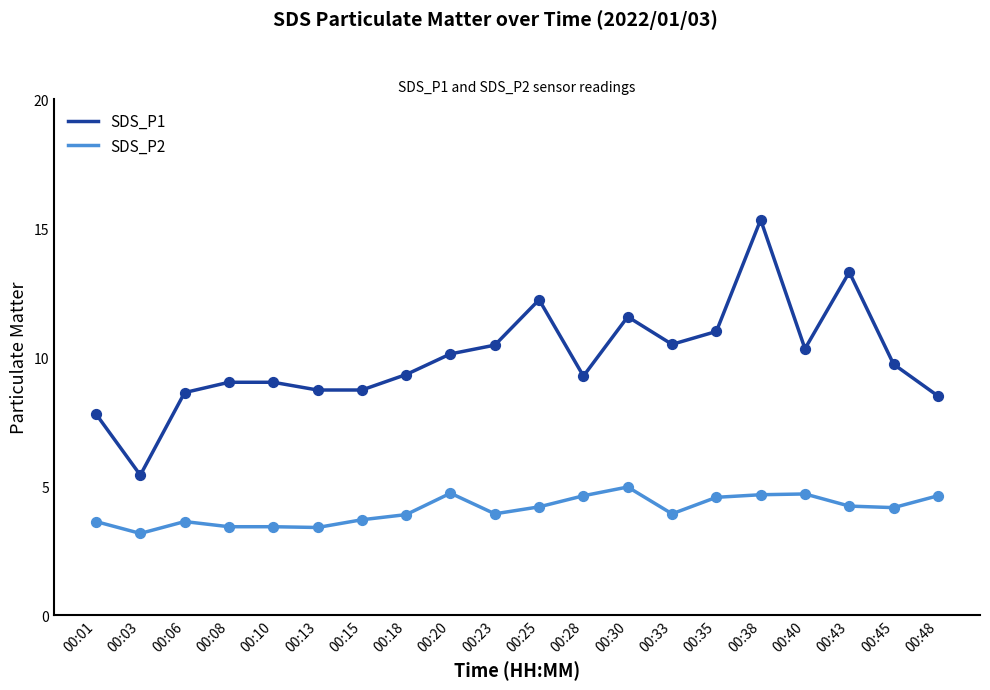

Is the value of SDS_P1 at 00:20 greater than the value of SDS_P2 at 00:18?

Yes